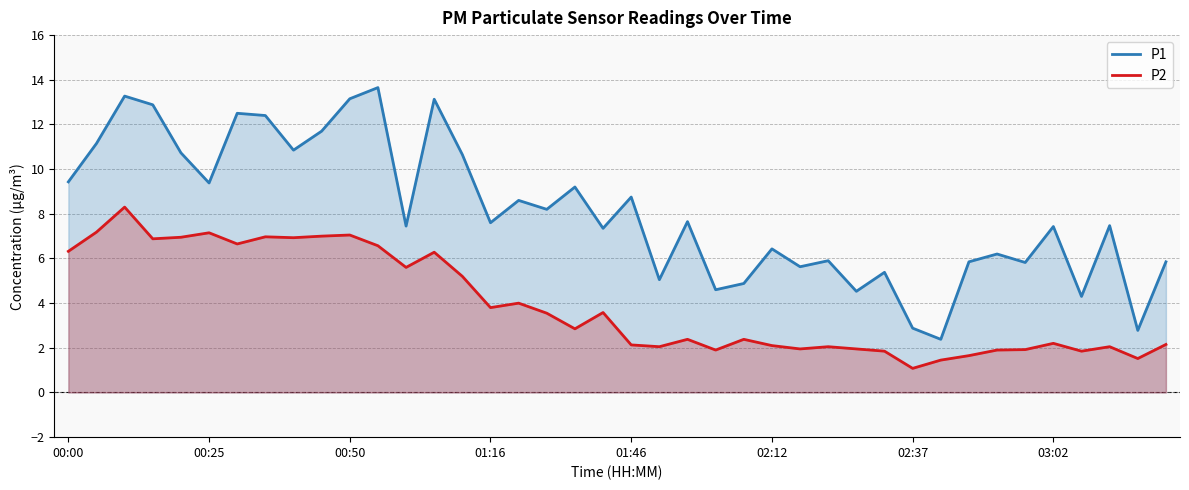

What is the maximum value shown in the chart?

13.7